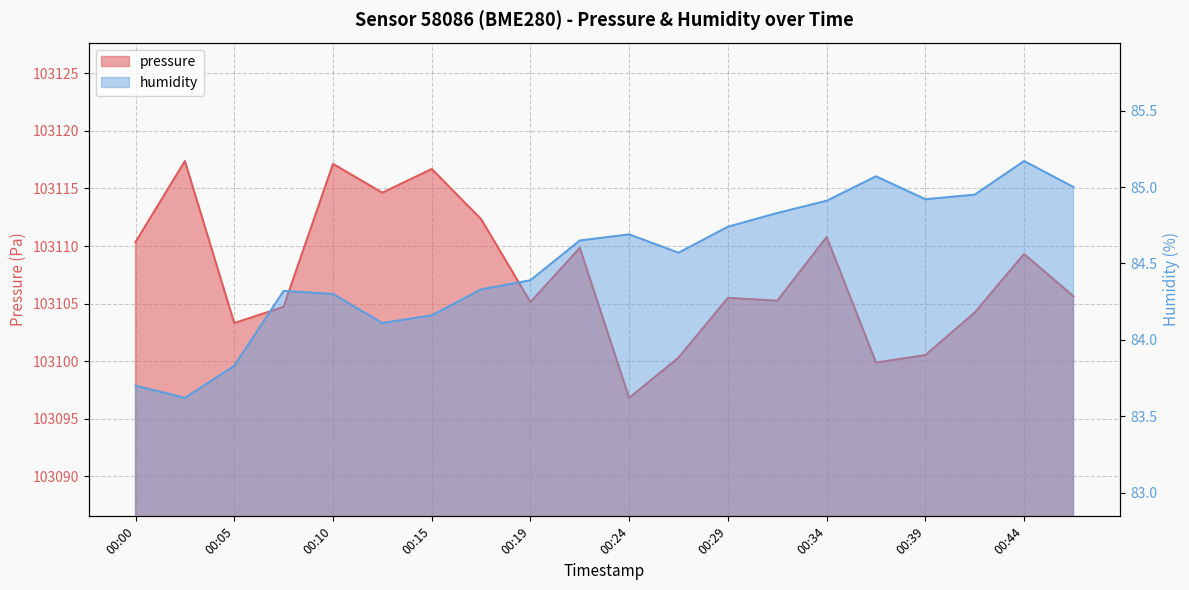

List the series in order of their peak value, highest first.

pressure, humidity